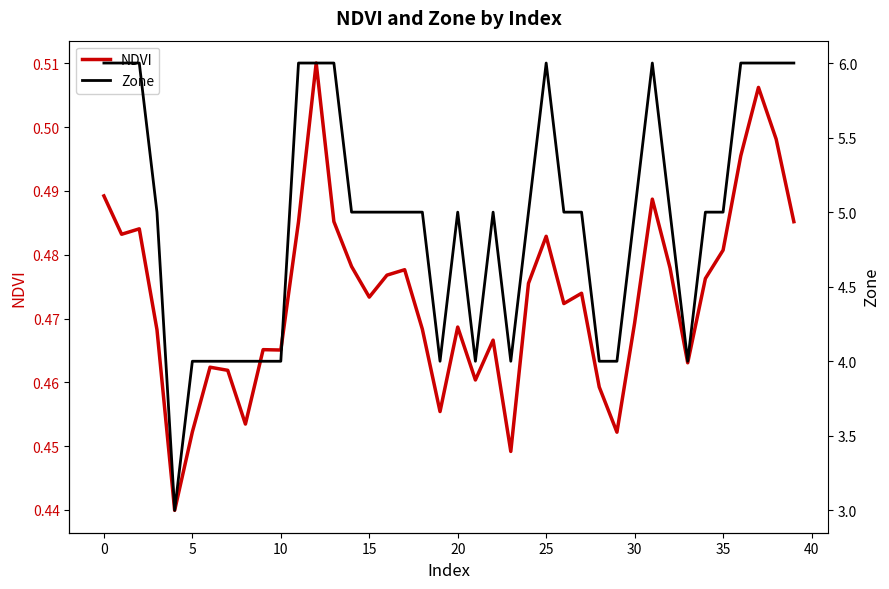

Rank the series by their average value, from lowest to highest.

NDVI, Zone